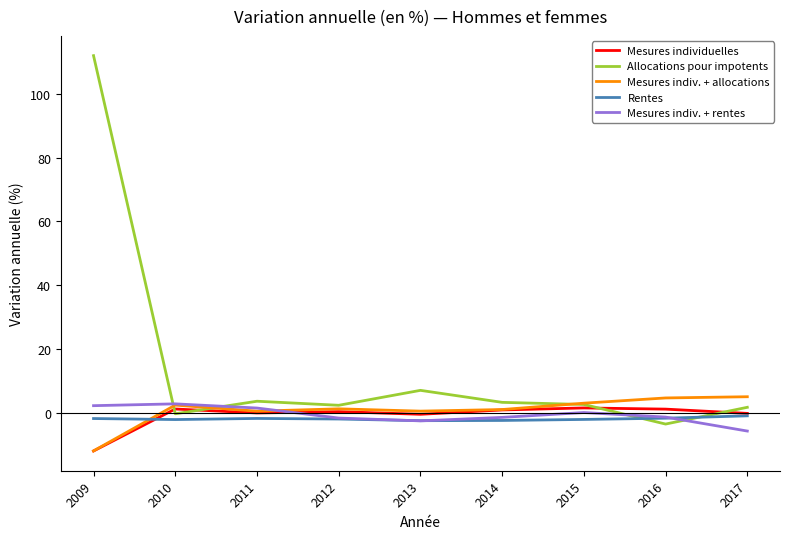

What is the maximum value for Rentes?

-0.9